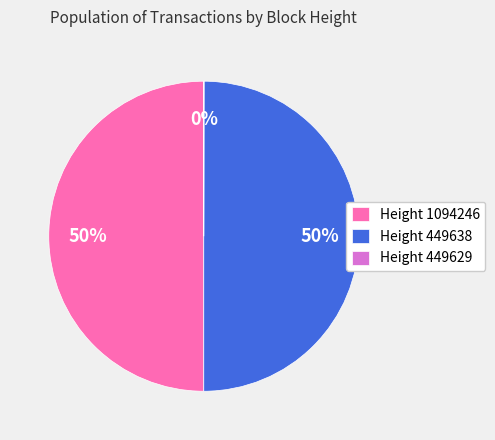

To the nearest percent, what is the difference between the largest and smallest slice percentages?

50%